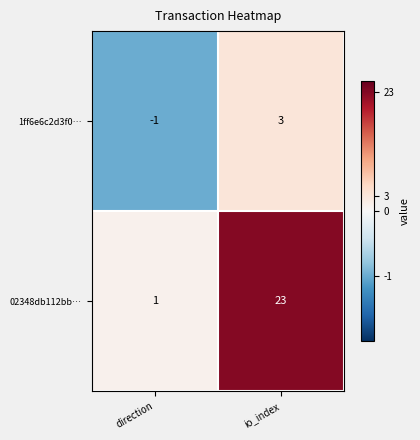

Reading left to right, list all the values displayed in this chart.

1ff6e6c2d3f0…: direction=-1	io_index=3
02348db112bb…: direction=1	io_index=23